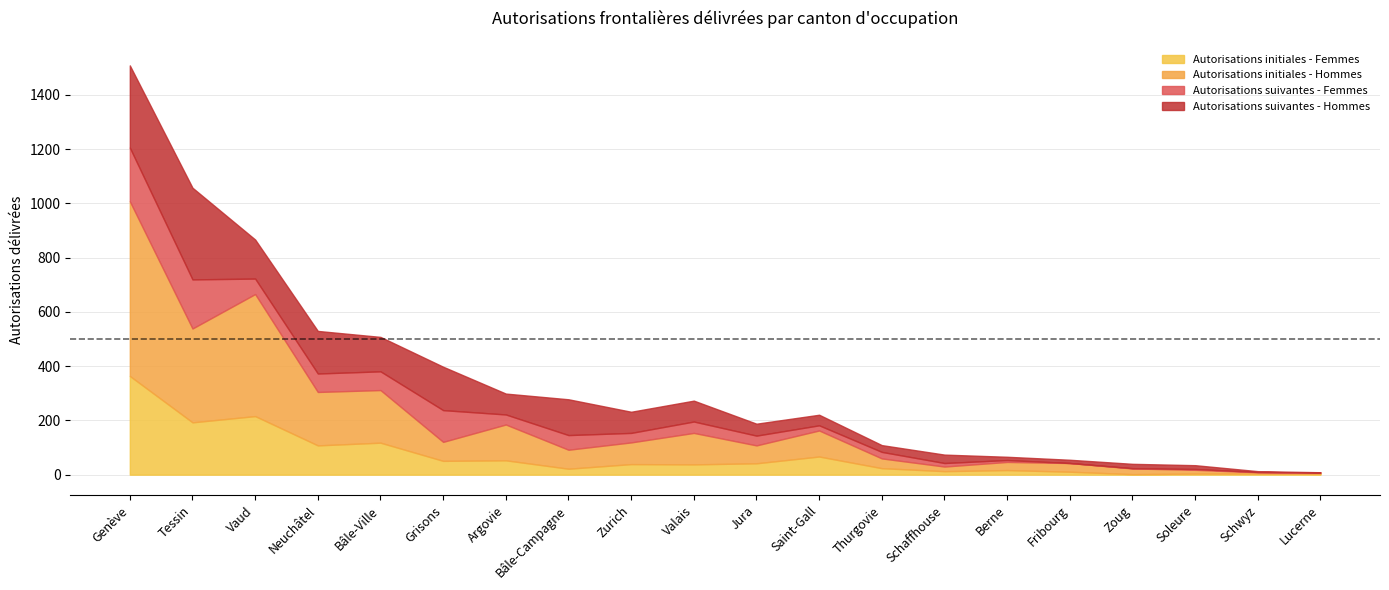

What is the sum of all Autorisations suivantes - Hommes values?

1790